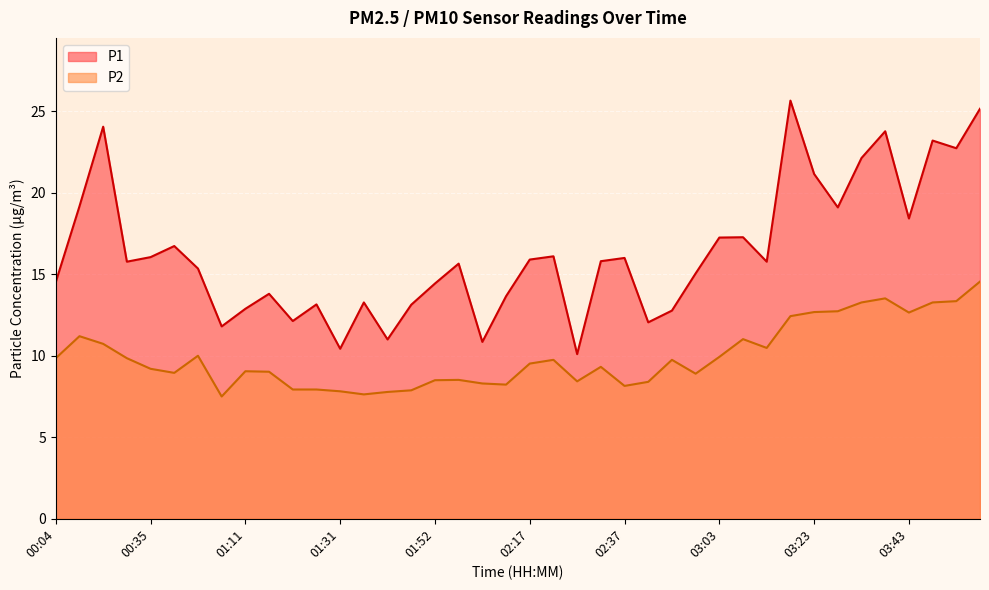

What is the sum of all P2 values?

398.0